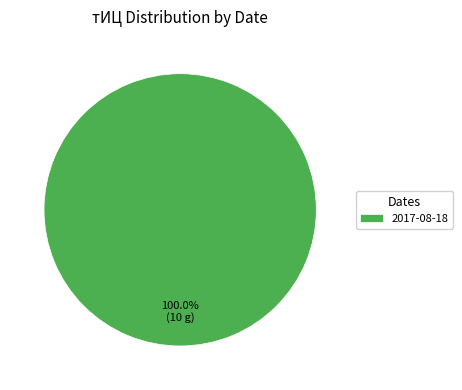

Does any single category account for the majority?

Yes